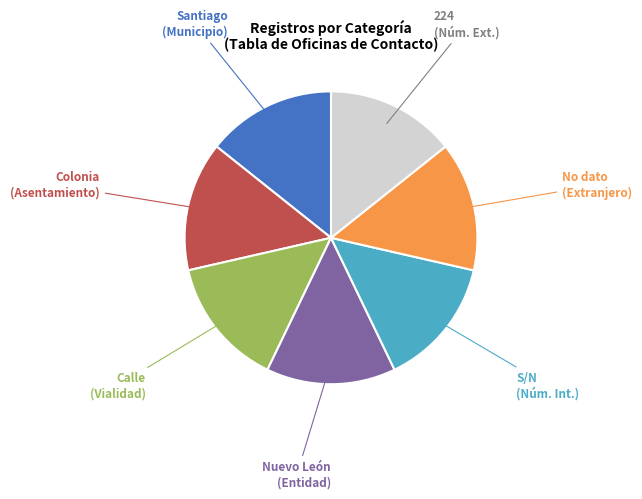

Is it true that Calle (Vialidad) is 21% of the pie?

False